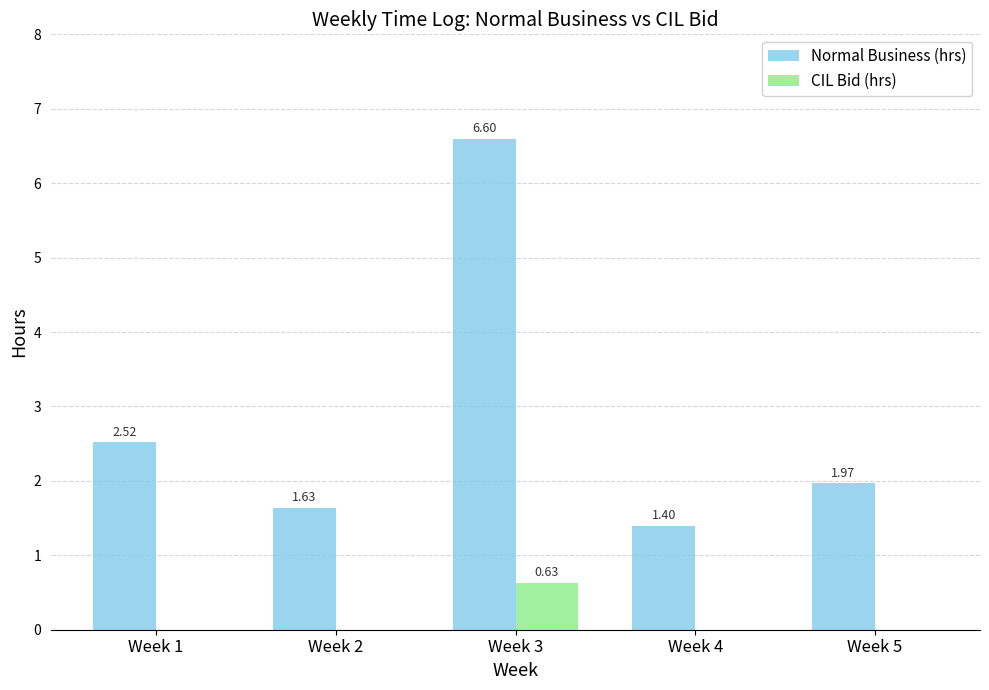

Which series changed the most between Week 2 and Week 5?

Normal Business (hrs)